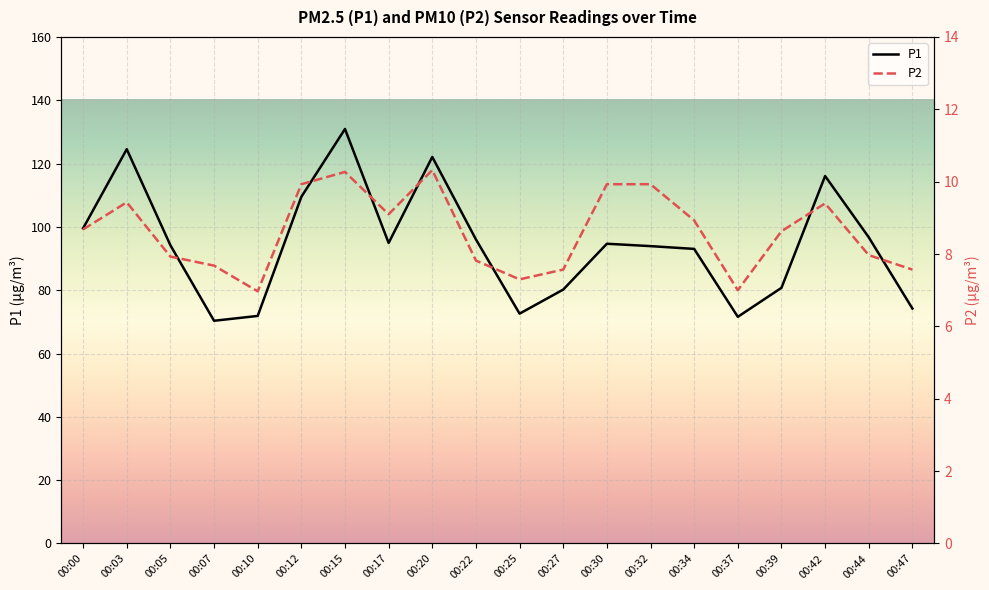

At which label does P1 first exceed 94?

00:00